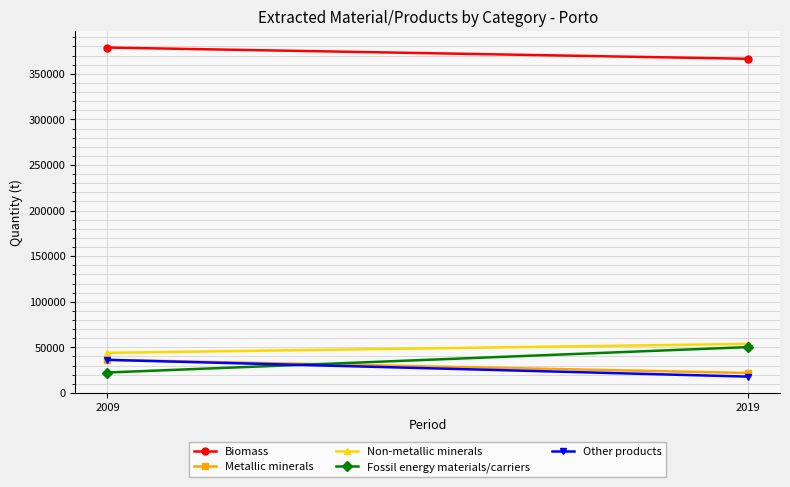

Rank the series at 2009 from highest to lowest value.

Biomass, Non-metallic minerals, Metallic minerals, Other products, Fossil energy materials/carriers